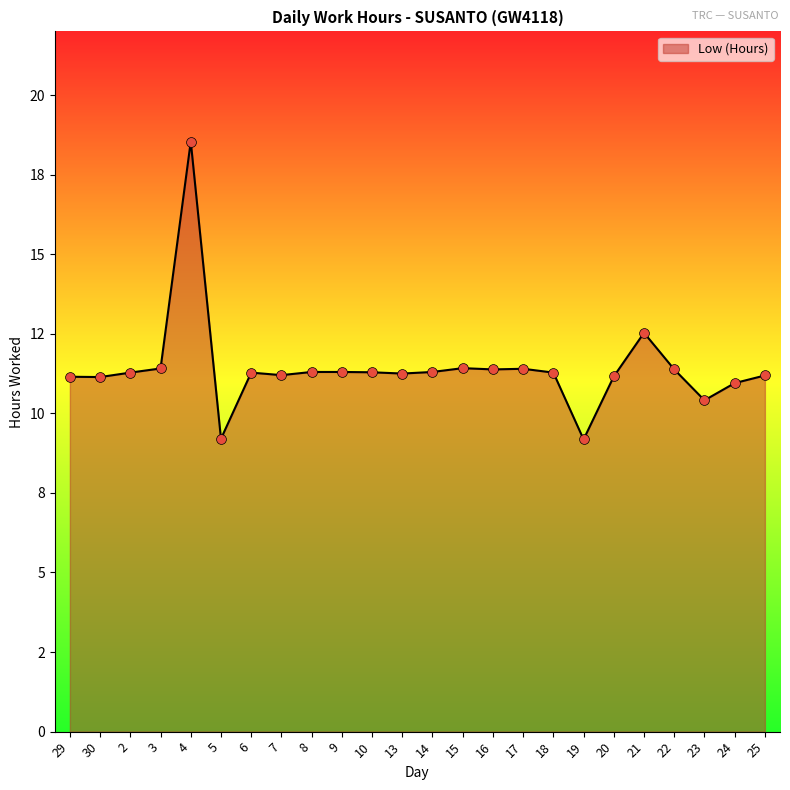

What is the change in value from 8 to 24?

-0.4